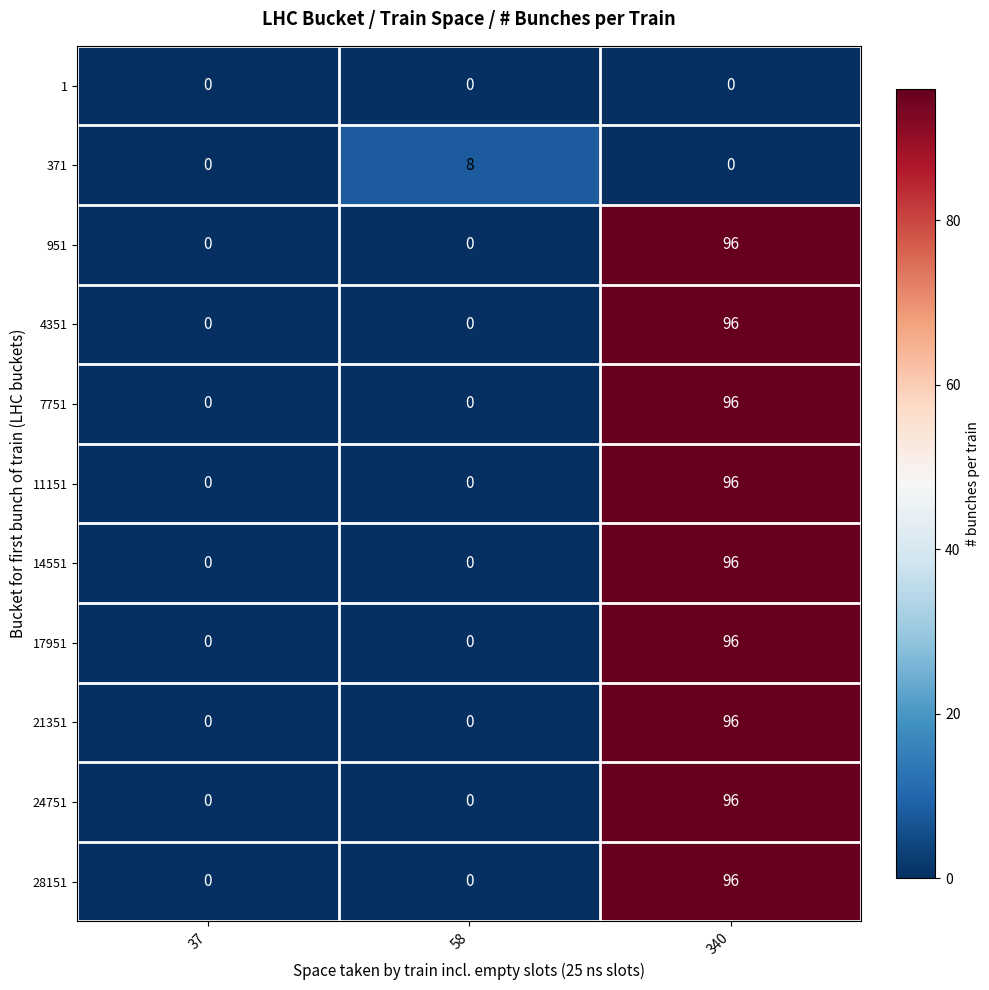

Which series changed the most between 37 and 58?

371